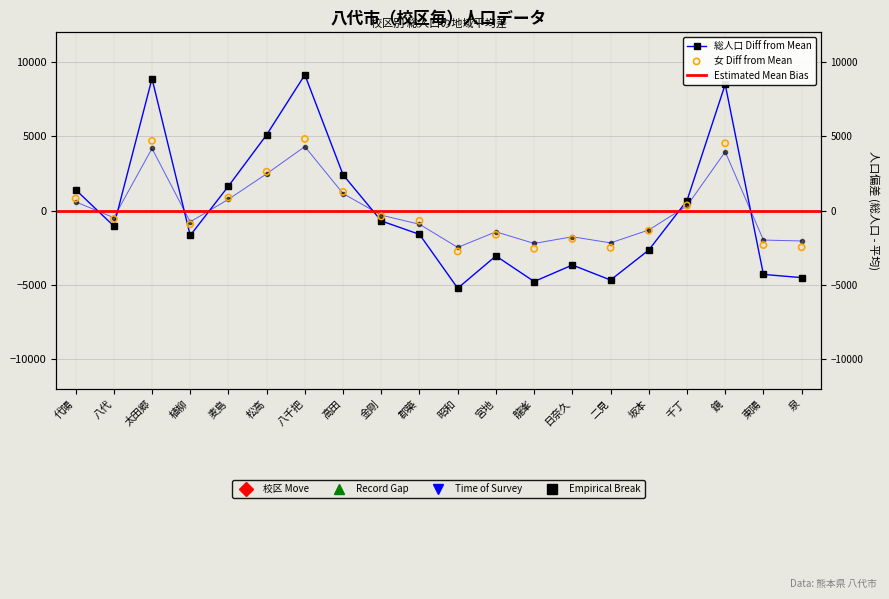

Which series contains the highest Y value?

総人口